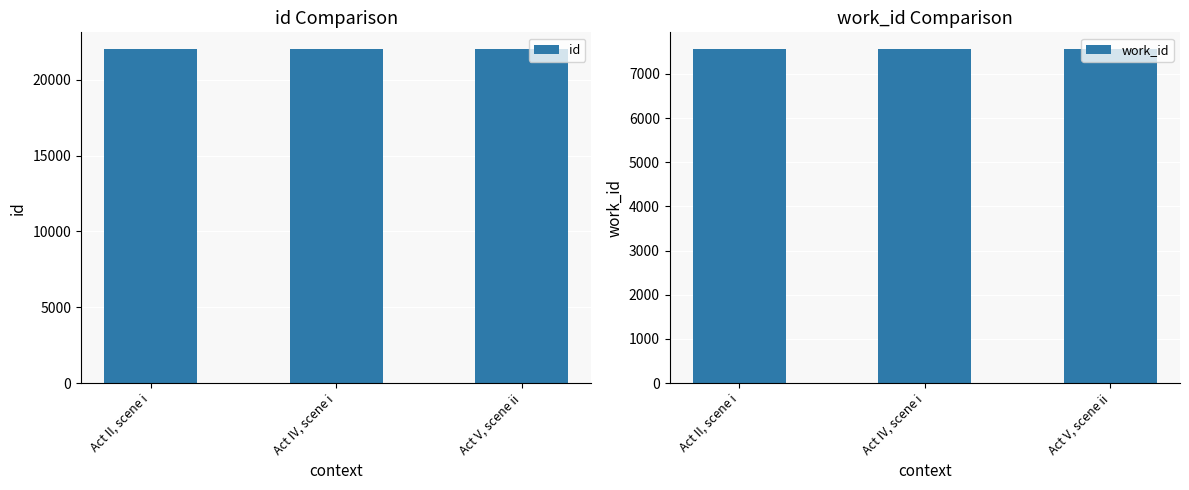

What is the sum of the work_id values at Act V, scene ii and Act II, scene i?

15130